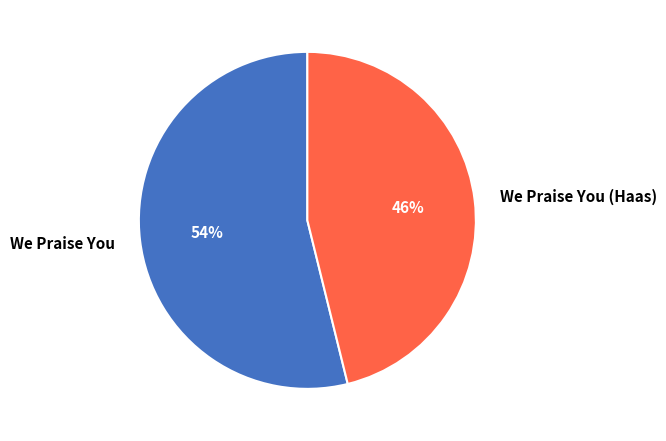

True or false: We Praise You (Haas) accounts for 46% of the total.

True